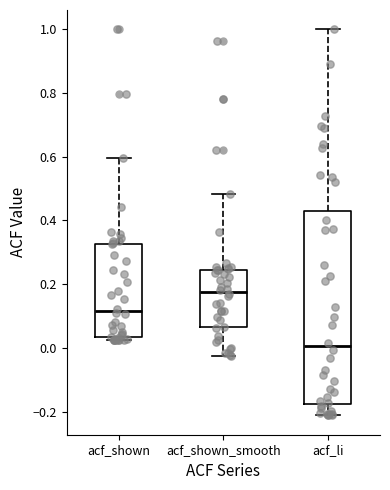

Which box's median line is the lowest?

acf_li